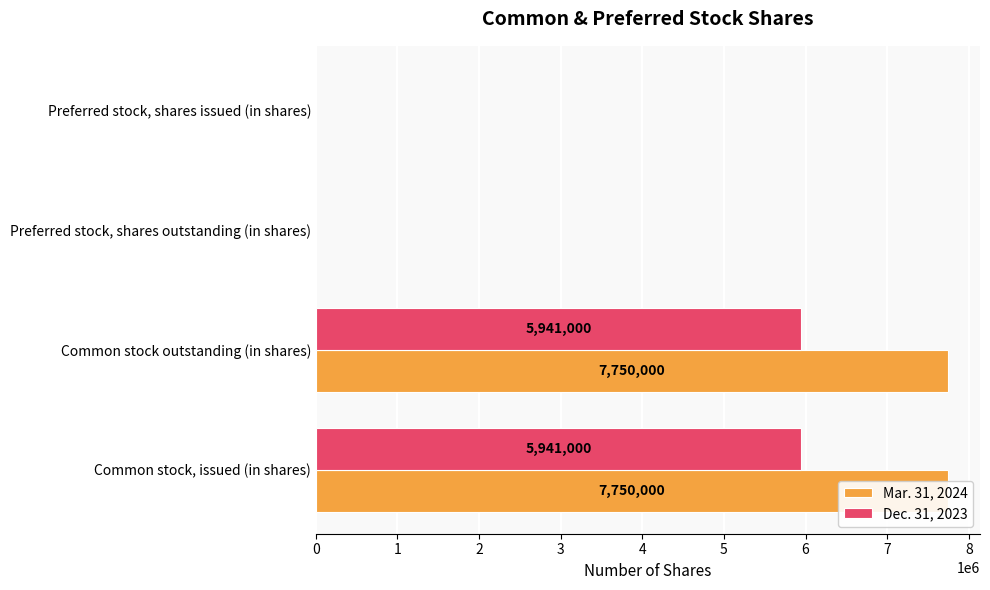

What are all the series names shown in the legend?

Mar. 31, 2024, Dec. 31, 2023